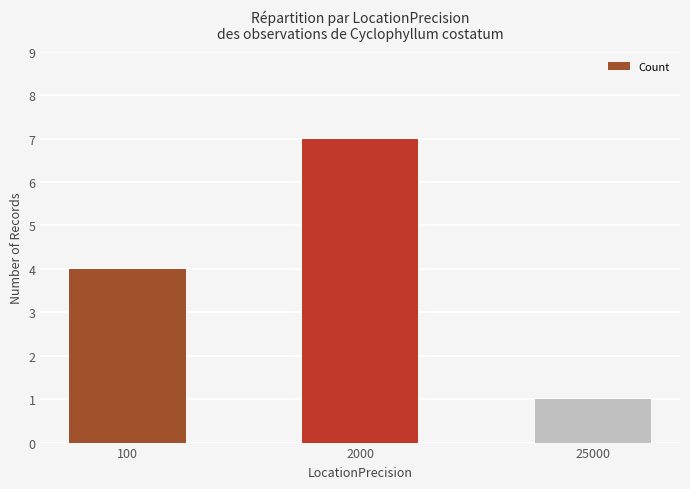

List the labels in order of value, largest first.

2000, 100, 25000